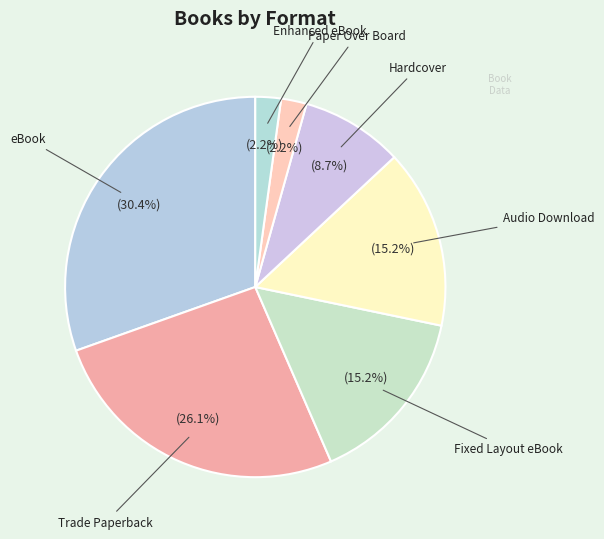

Is Fixed Layout eBook the majority of the pie?

No